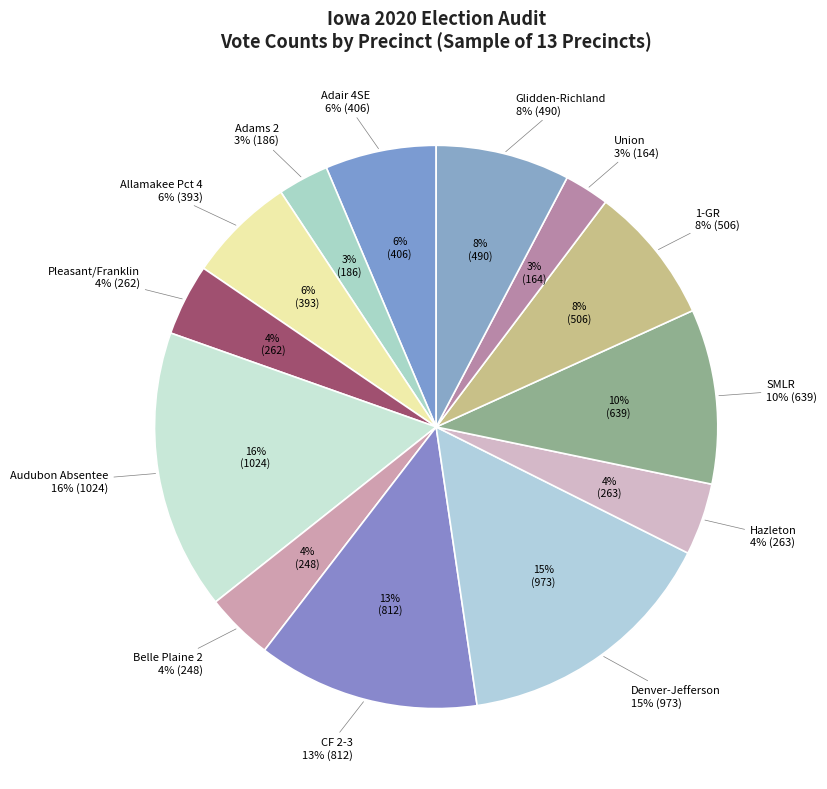

What percentage is the Union slice, to the nearest percent?

3%